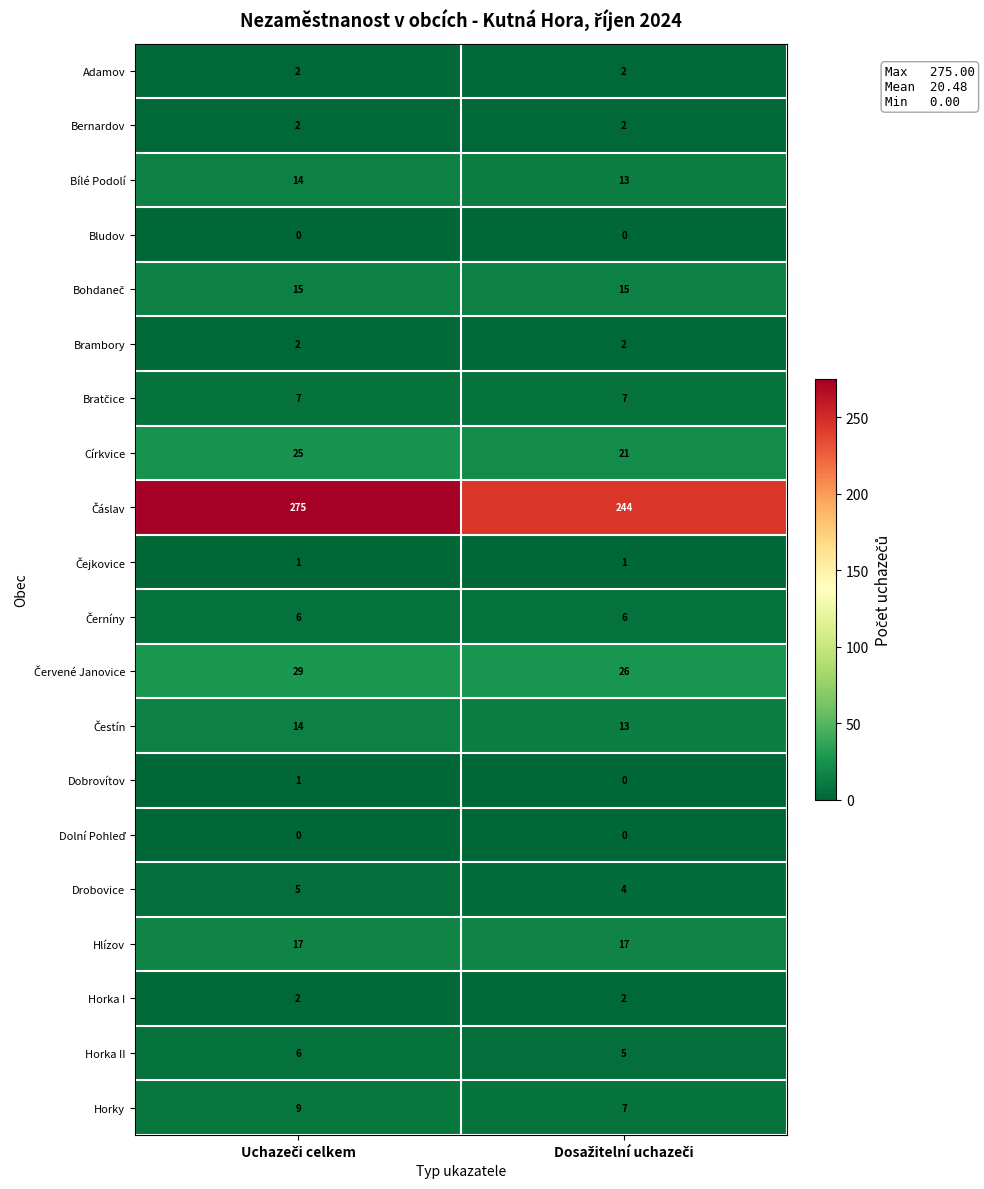

What is the lowest value of the Bílé Podolí series?

13